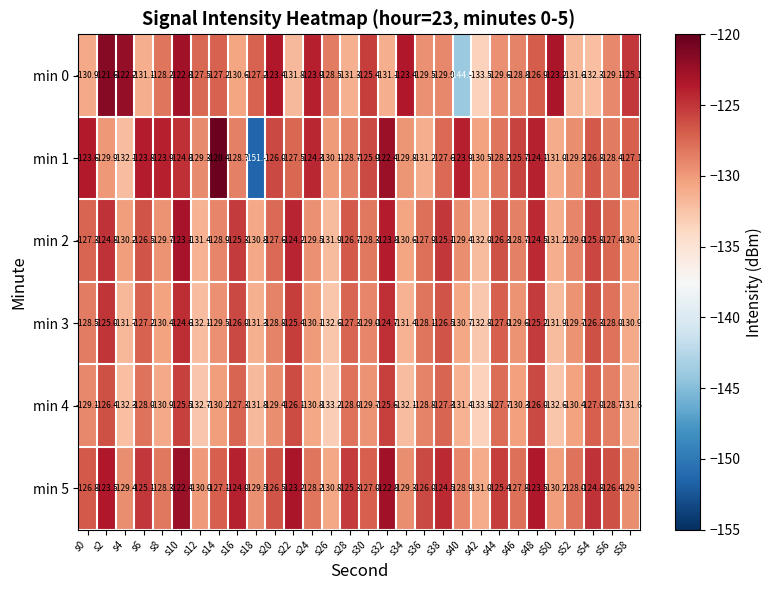

How many categories are shown in the chart?

30